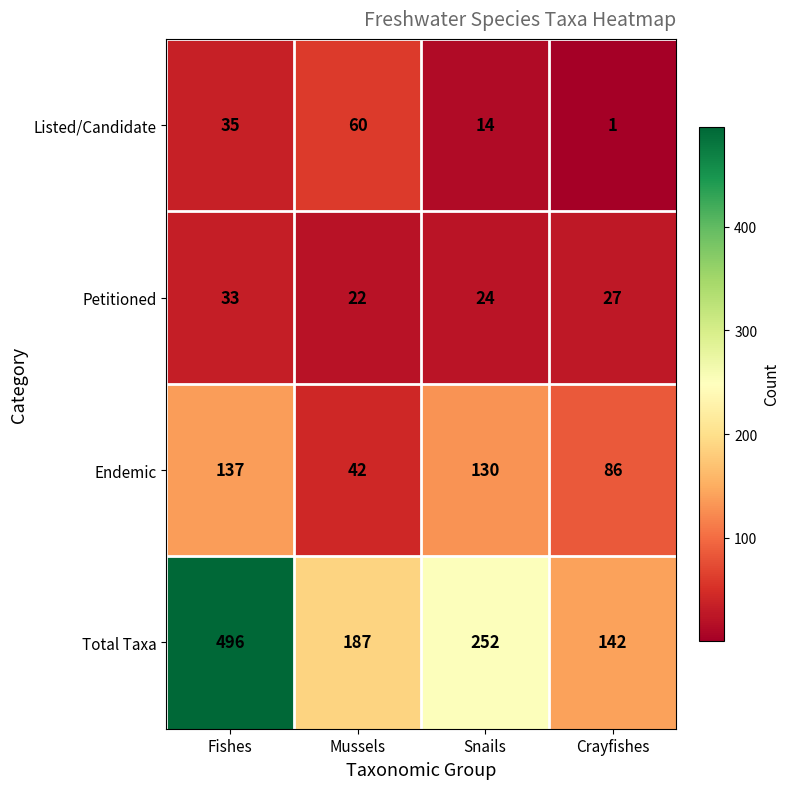

Which category has the lowest value across all series?

Crayfishes